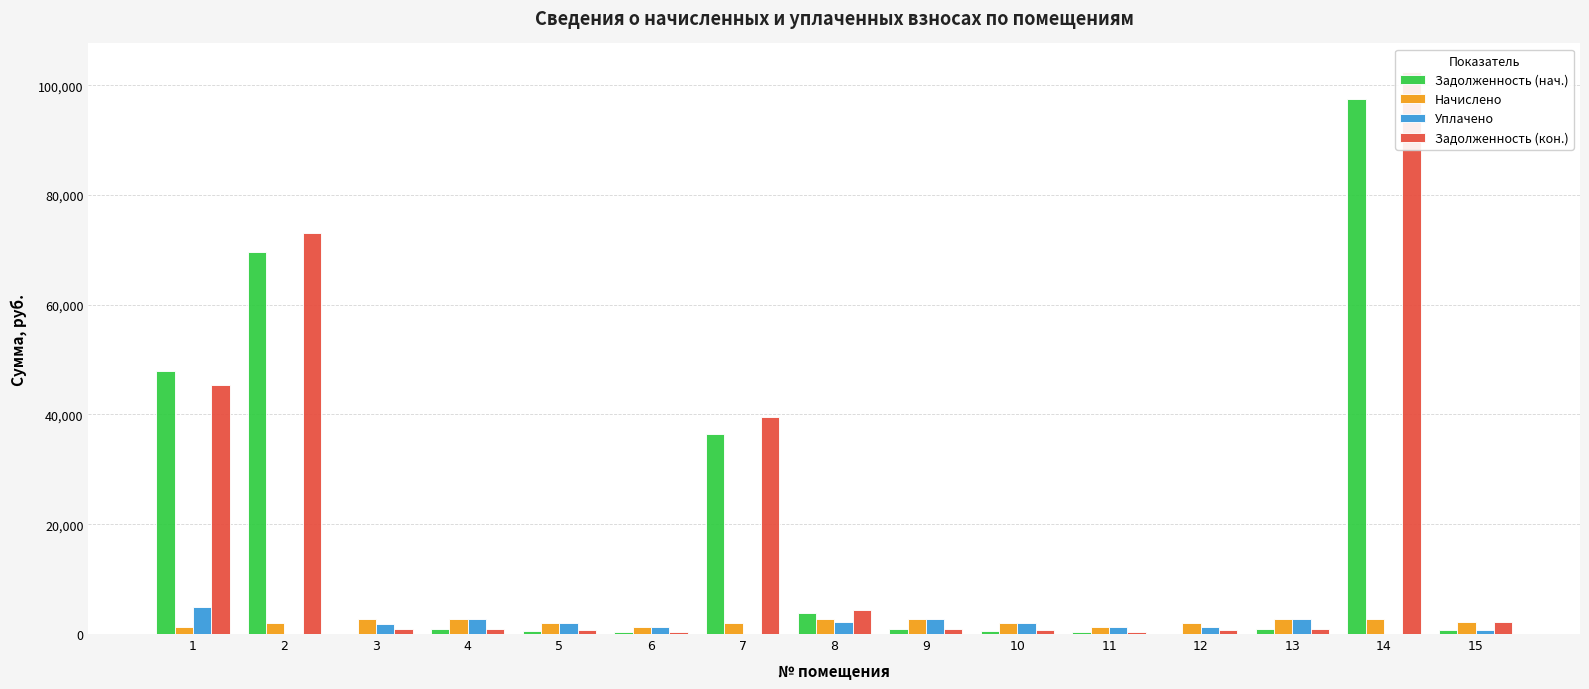

Count the number of data series in this chart.

4